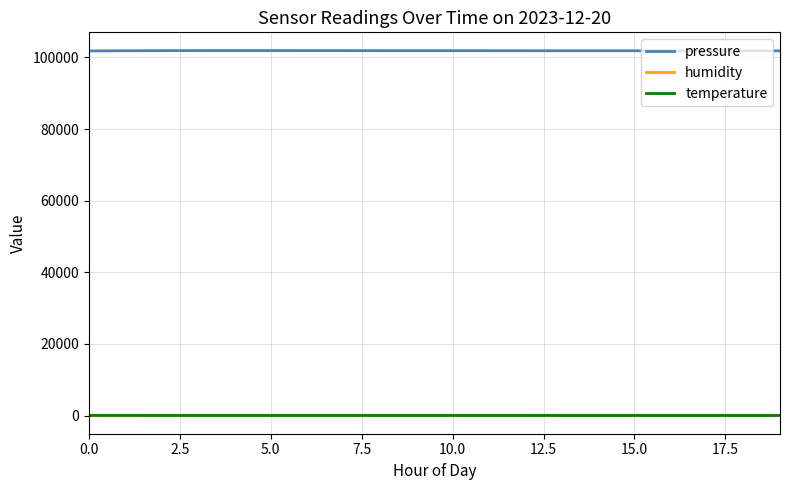

Which series has the largest range (max minus min)?

pressure